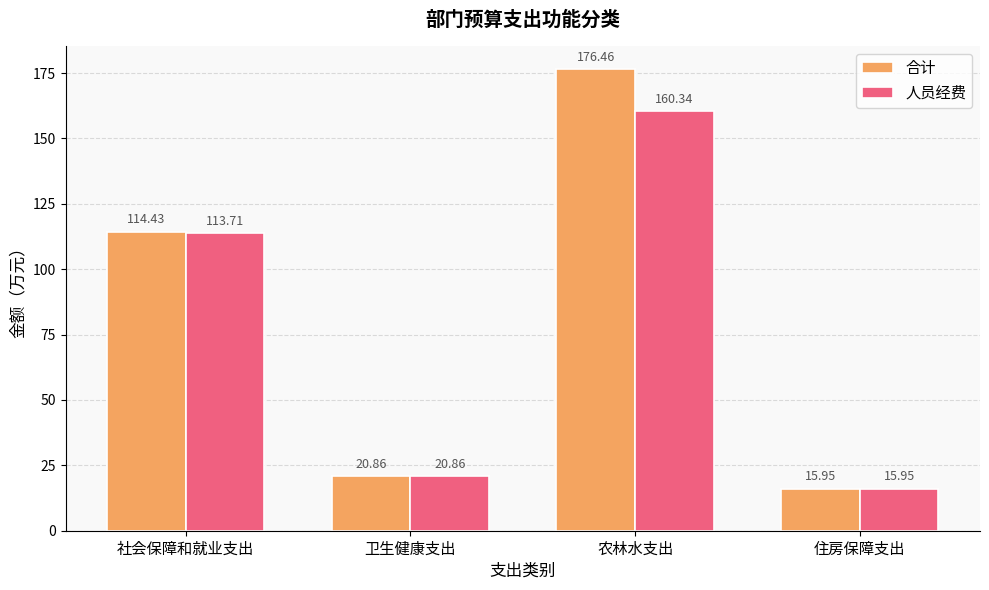

How many values in the 人员经费 series exceed 113?

2